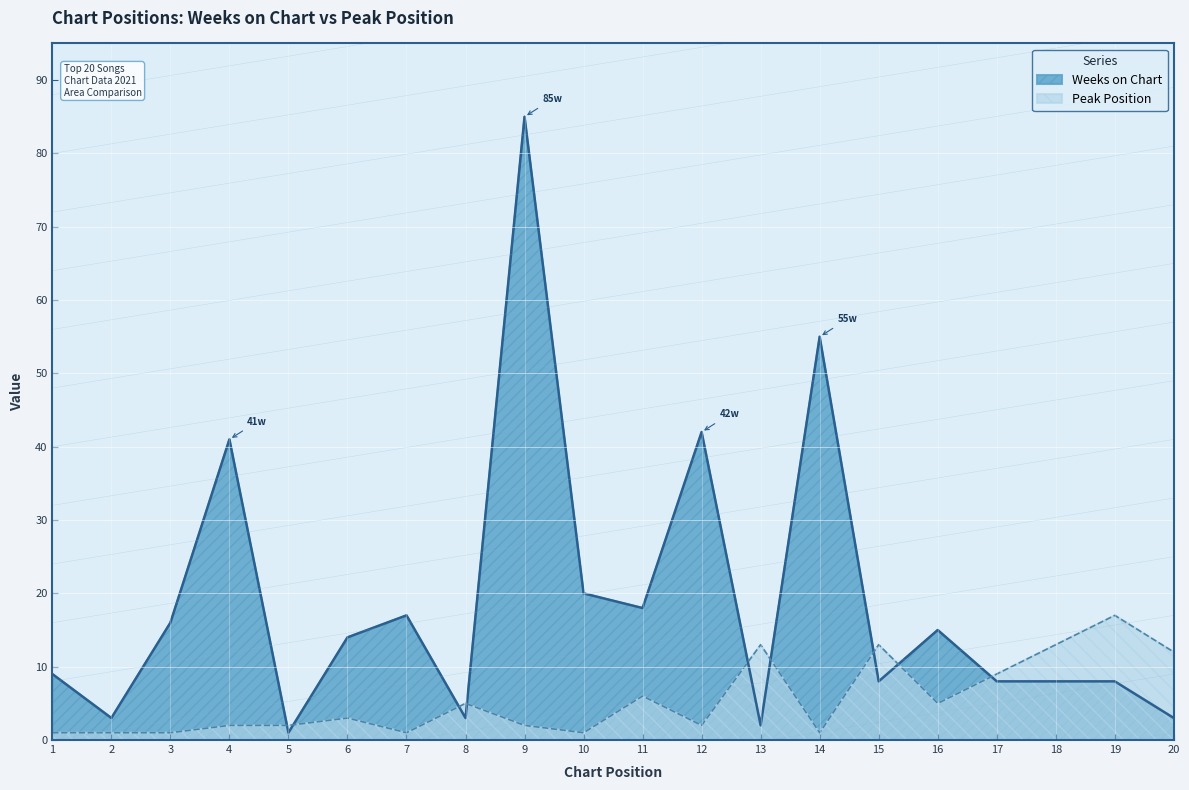

What is the total value across all series at 17?

17